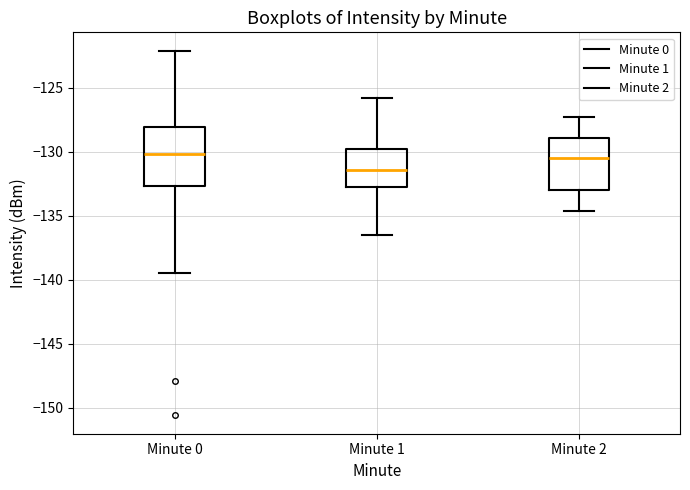

Reading left to right, read every box against the y-axis: the position of its median line, the range the box covers, and the ends of its whiskers. The values are not printed on the chart, so give them approximately, as read against the axis.

Minute 0: median -130.0, box -132.5 to -128.0, whiskers -139.5 to -122.0
Minute 1: median -131.5, box -133.0 to -130.0, whiskers -136.5 to -126.0
Minute 2: median -130.5, box -133.0 to -129.0, whiskers -134.5 to -127.5